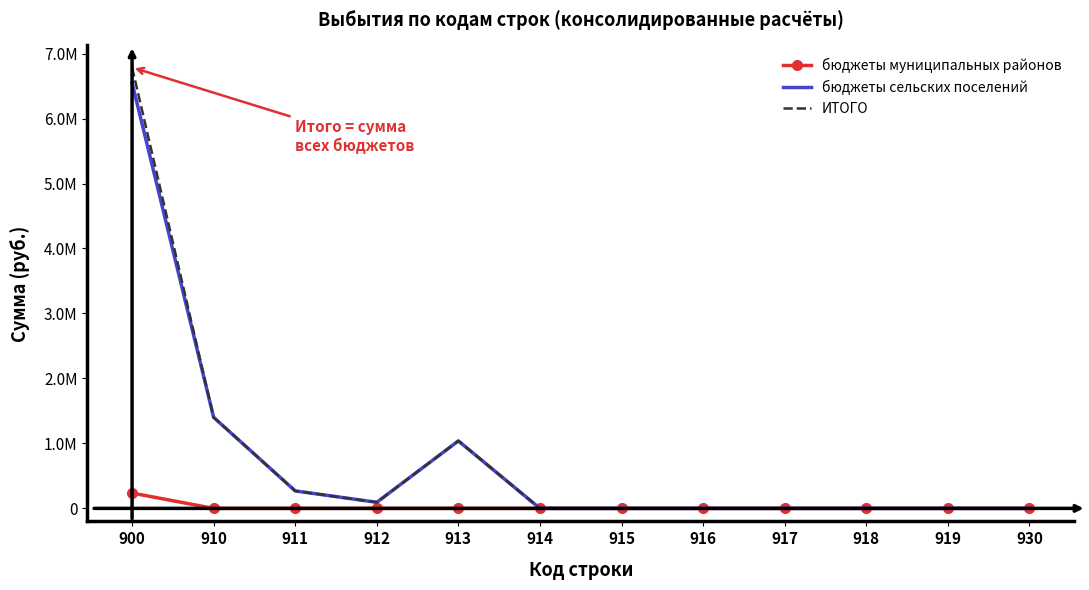

True or false: ИТОГО and бюджеты сельских поселений intersect in this chart.

False